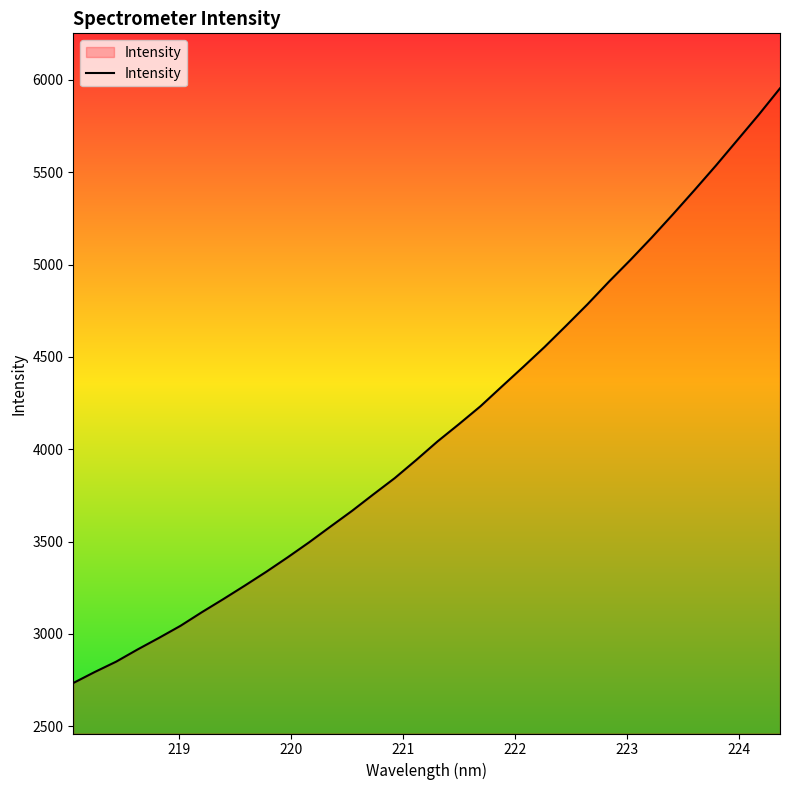

What is the minimum value shown in the chart?

2734.1